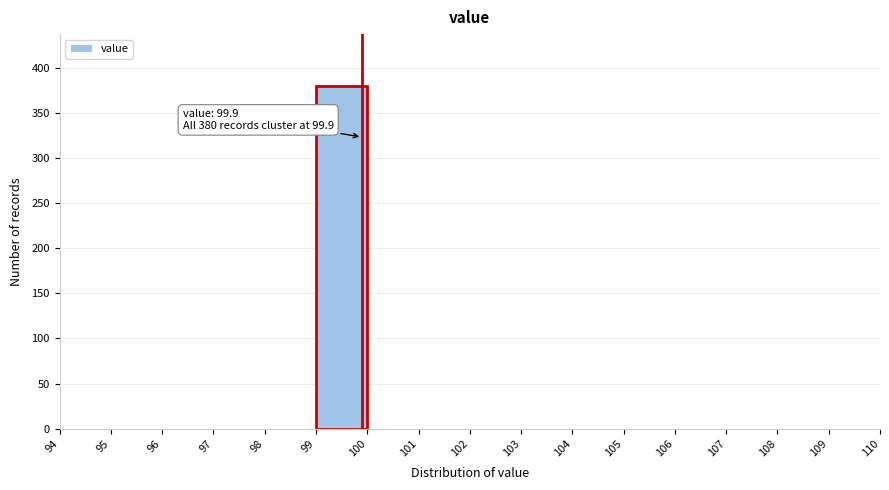

Which range on the x-axis has the tallest bar?

99 to 100